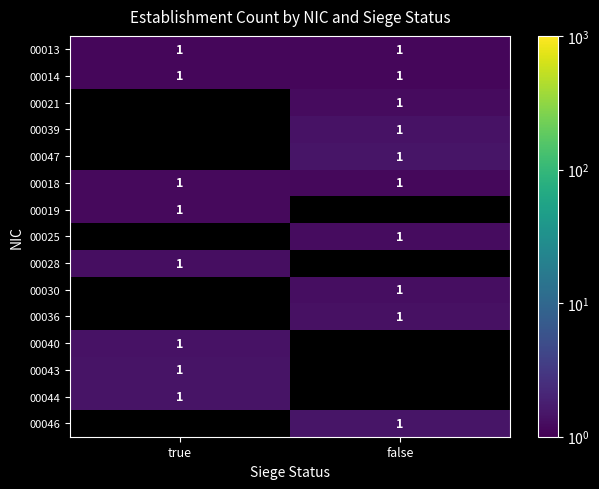

Rank the series by their maximum value, from lowest to highest.

00013, 00014, 00021, 00039, 00047, 00018, 00019, 00025, 00028, 00030, 00036, 00040, 00043, 00044, 00046